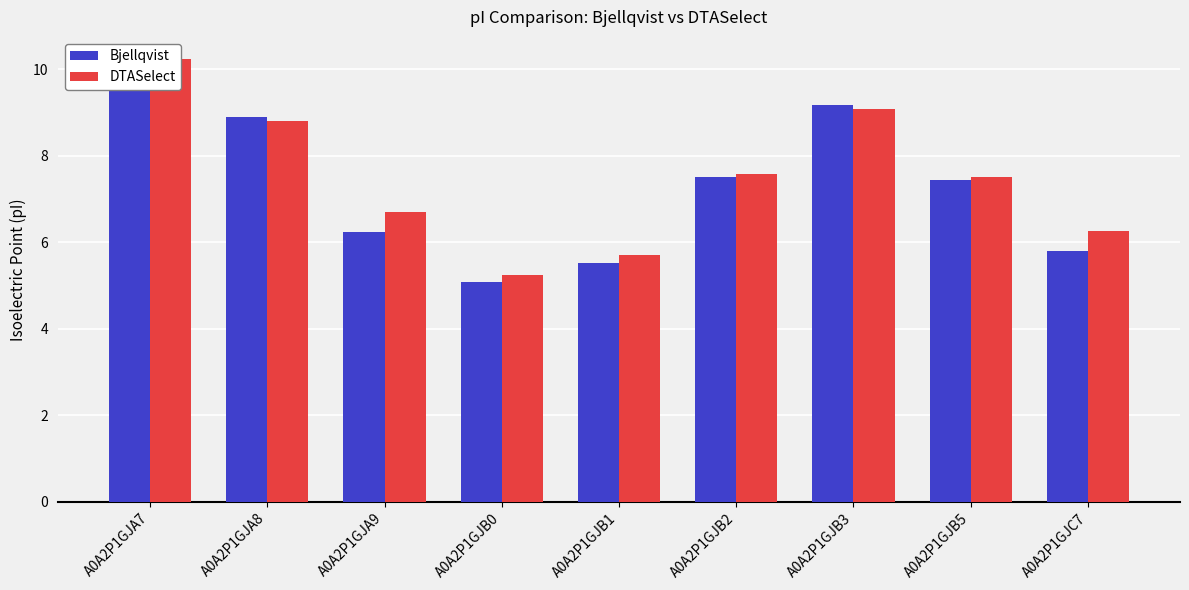

Rank the series by their maximum value, from highest to lowest.

Bjellqvist, DTASelect